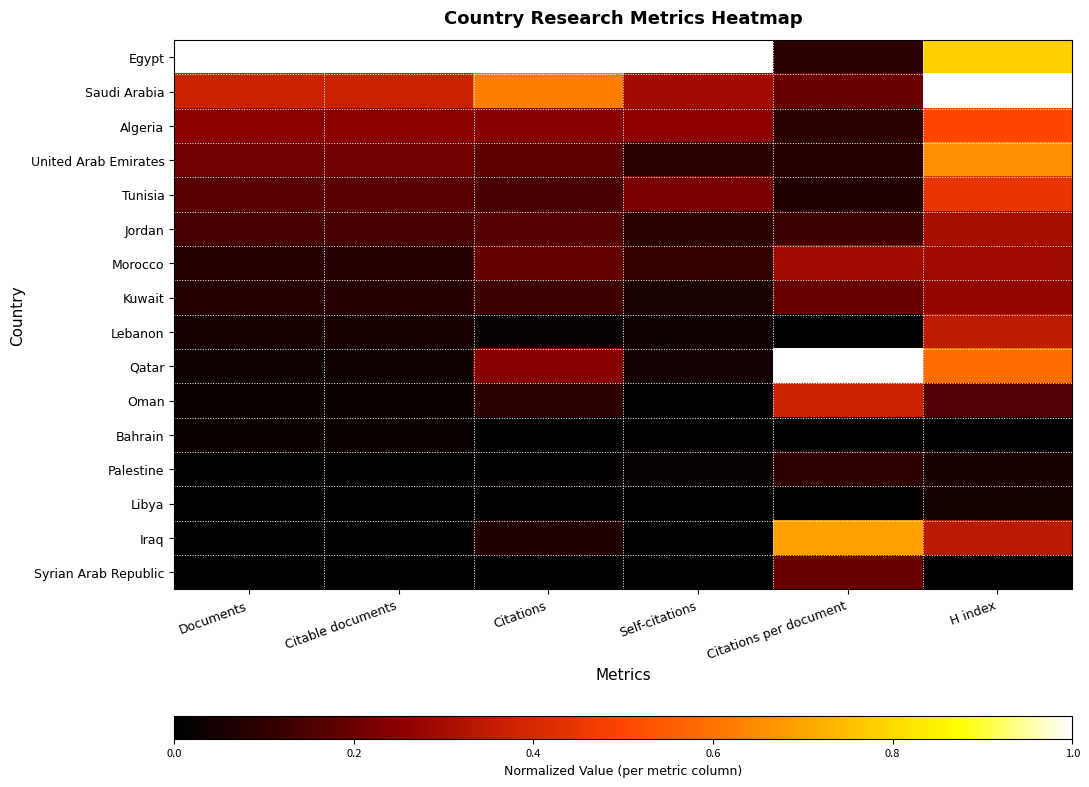

Which series has the widest spread of values?

Qatar